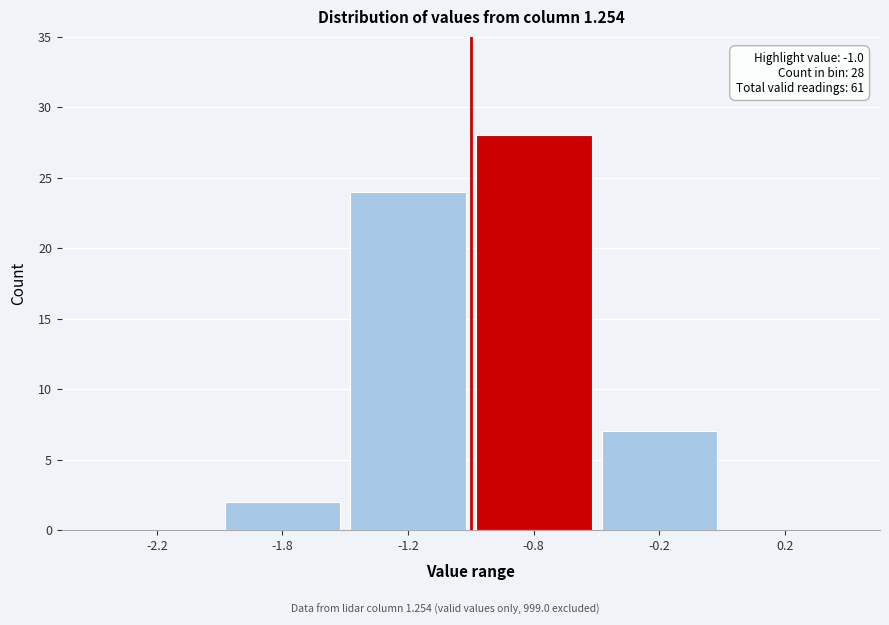

Reading left to right, extract all data points from this chart.

-2.2=0	-1.8=2	-1.2=24	-0.8=28	-0.2=7	0.2=0